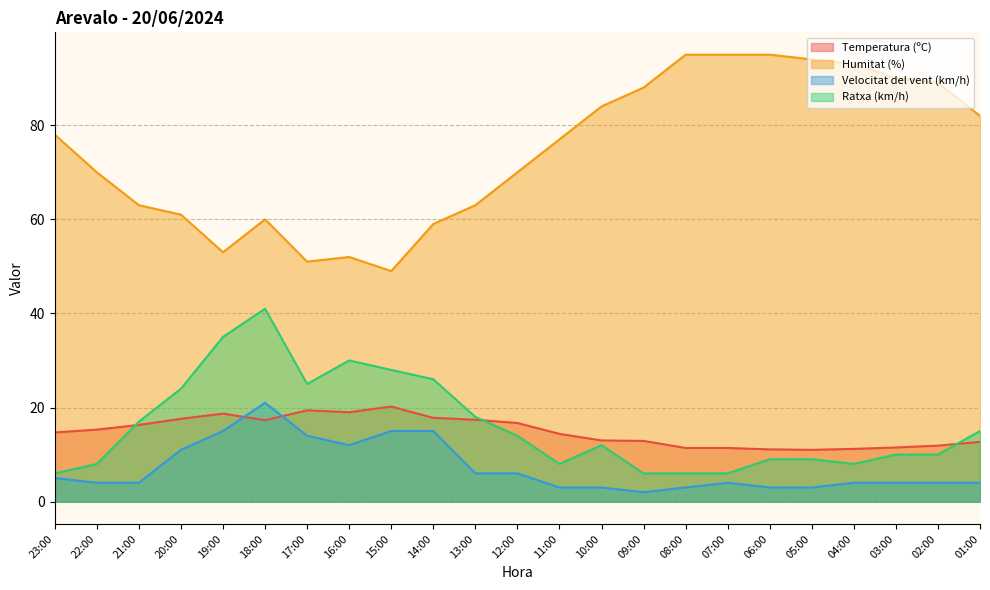

Which series has the largest range (max minus min)?

Humitat (%)